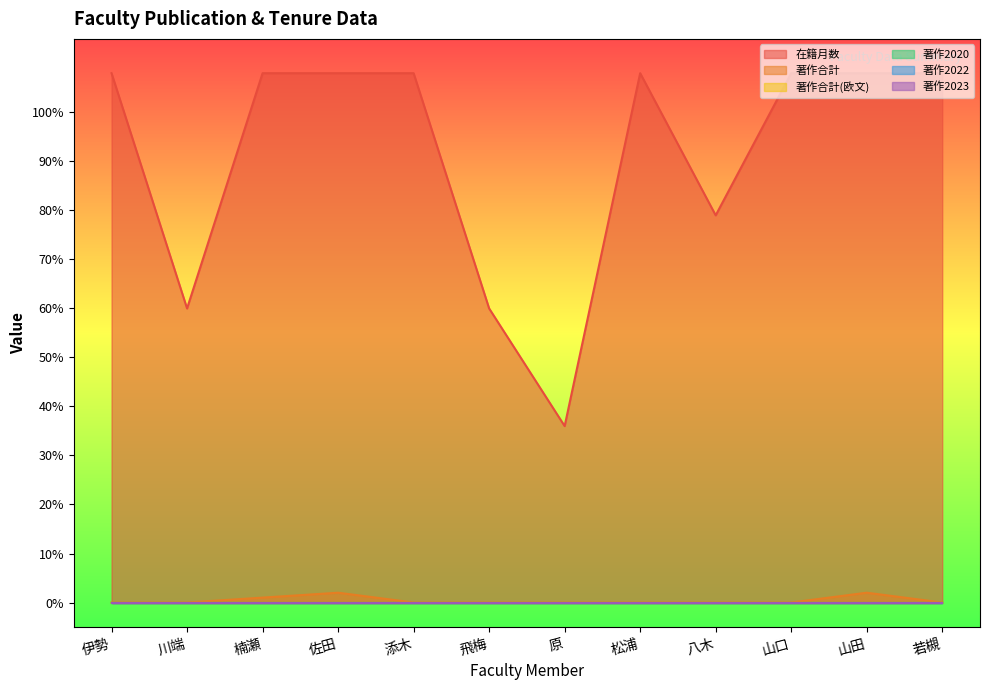

Reading left to right, list all the values displayed in this chart.

在籍月数: 108	60	108	108	108	60	36	108	79	108	108	108
著作合計: 0	0	1	2	0	0	0	0	0	0	2	0
著作合計(欧文): 0	0	0	0	0	0	0	0	0	0	0	0
著作2020: 0	0	0	0	0	0	0	0	0	0	0	0
著作2022: 0	0	0	0	0	0	0	0	0	0	0	0
著作2023: 0	0	0	0	0	0	0	0	0	0	0	0